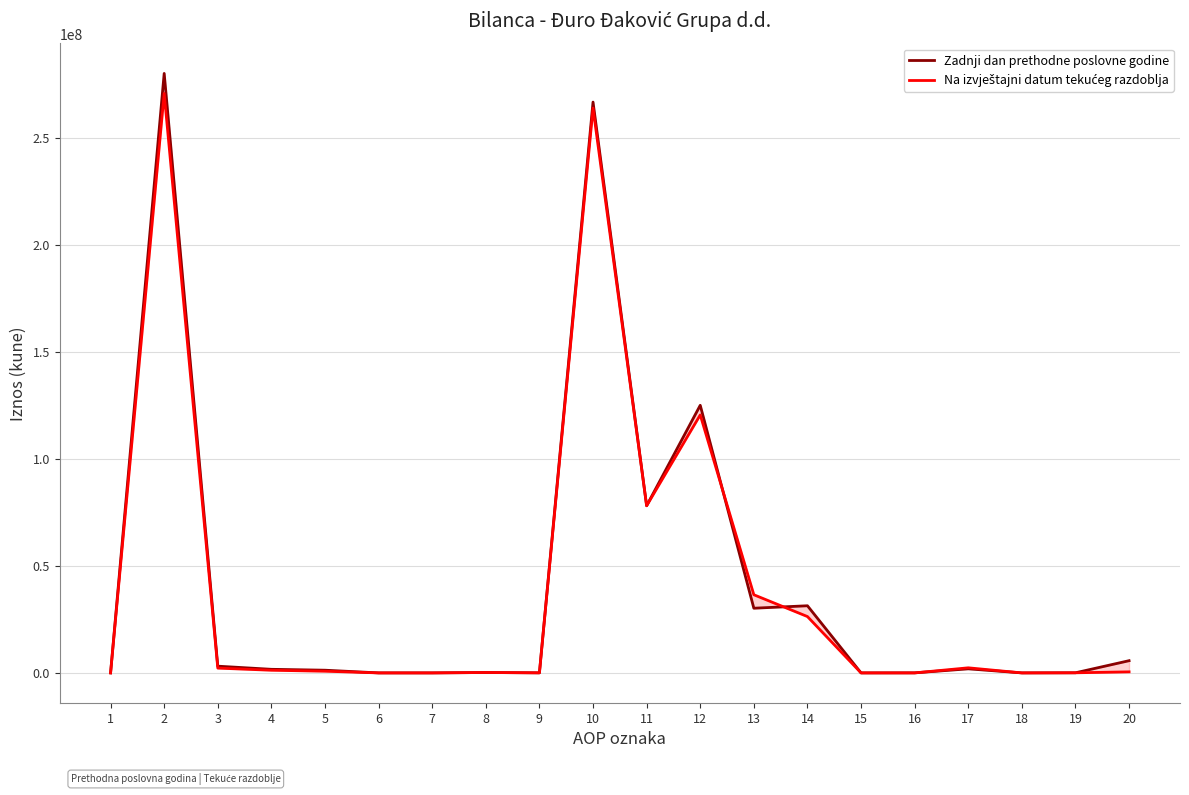

In Na izvještajni datum tekućeg razdoblja, how many points are higher than both neighbors (excluding endpoints)?

5